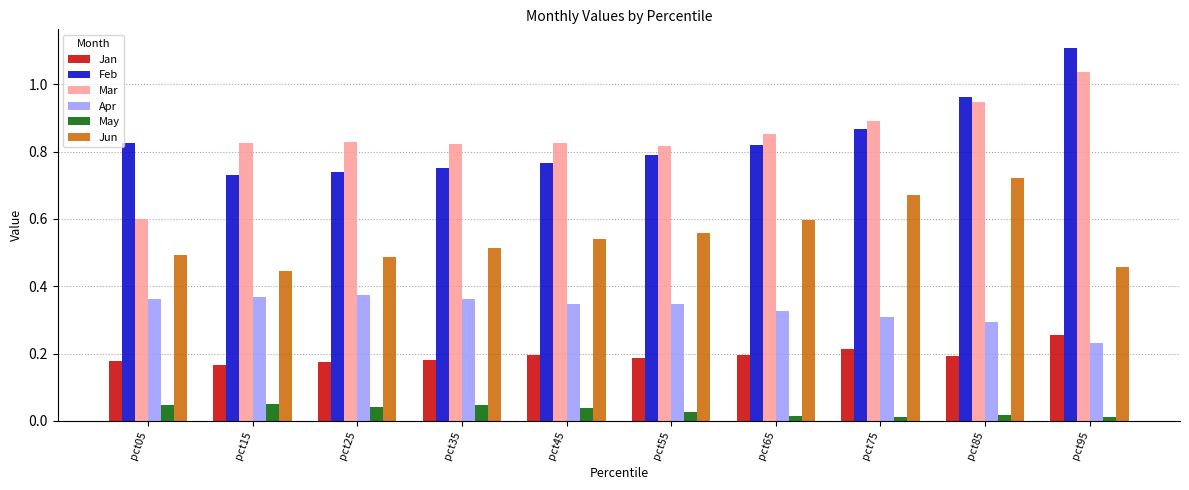

How many groups of bars are there?

10